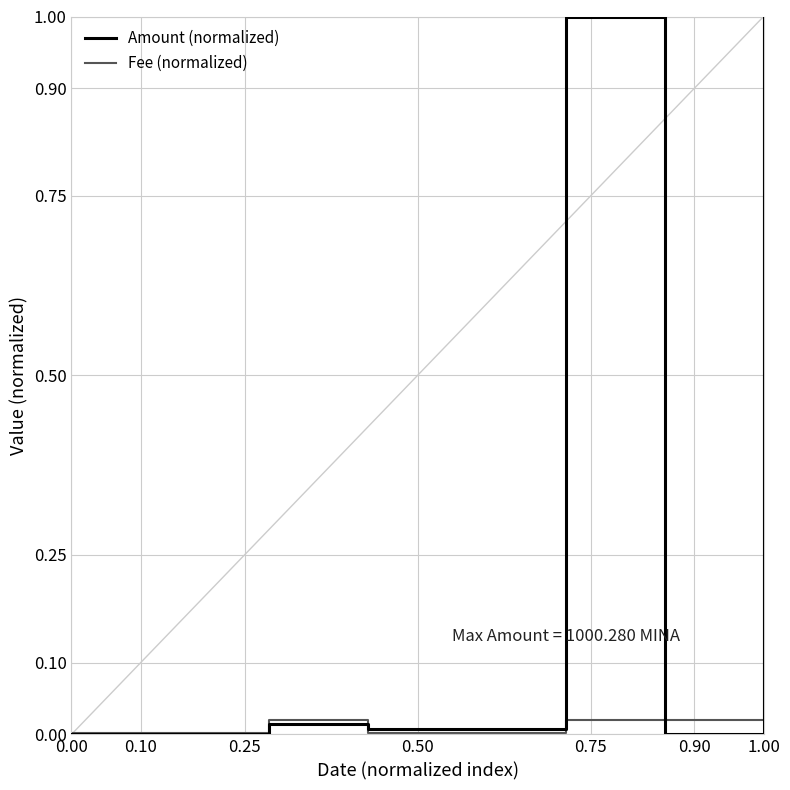

Which series has the largest range (max minus min)?

Amount (normalized)